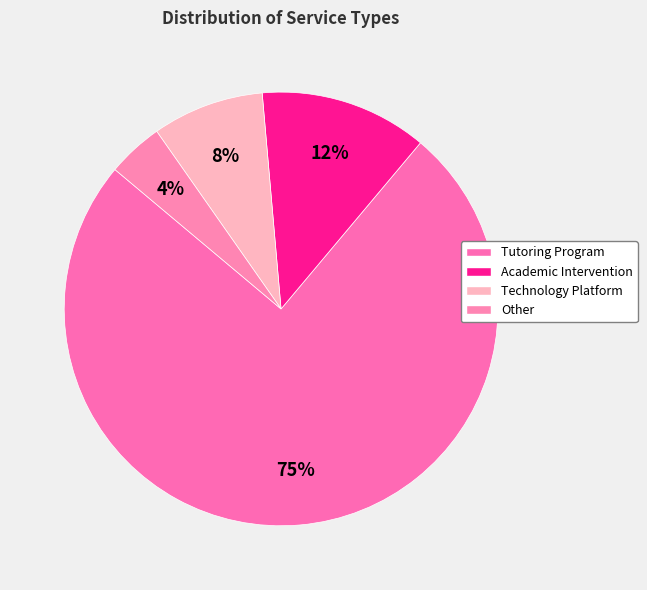

What is the total percentage of Technology Platform and Other?

12.5%